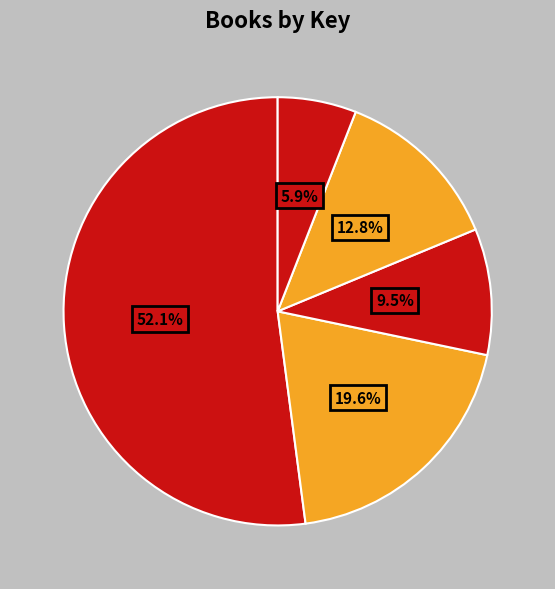

How many slices are in this pie chart?

5